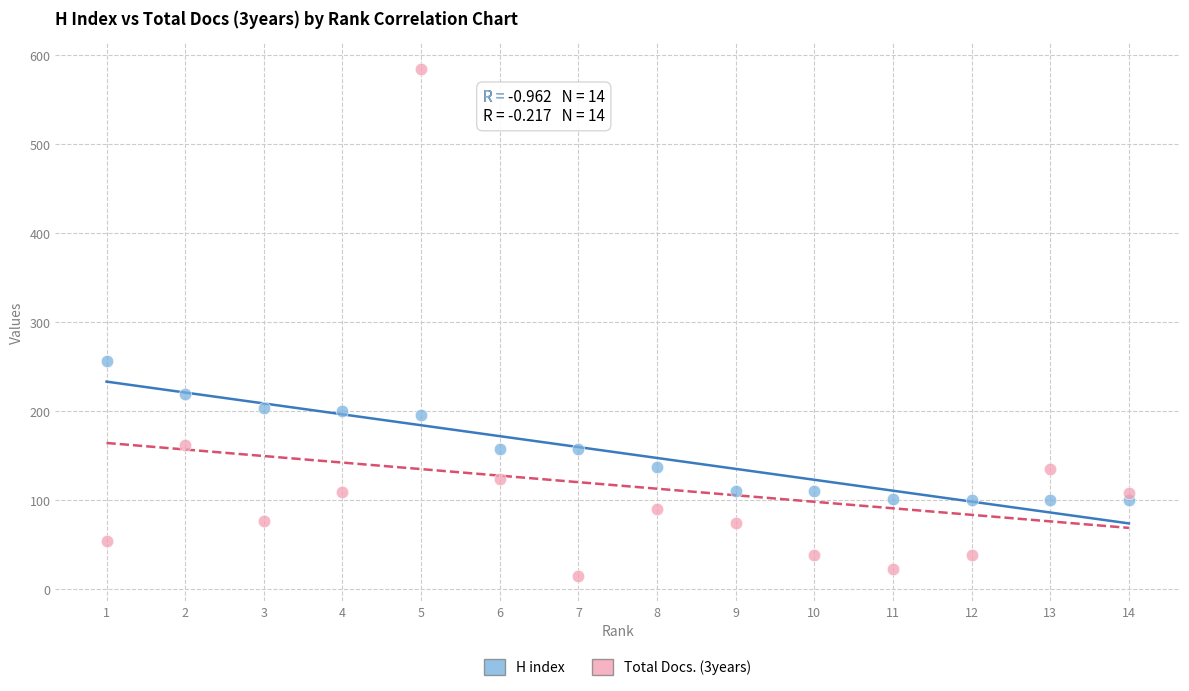

What are all the series names shown in the legend?

H index, Total Docs. (3years)